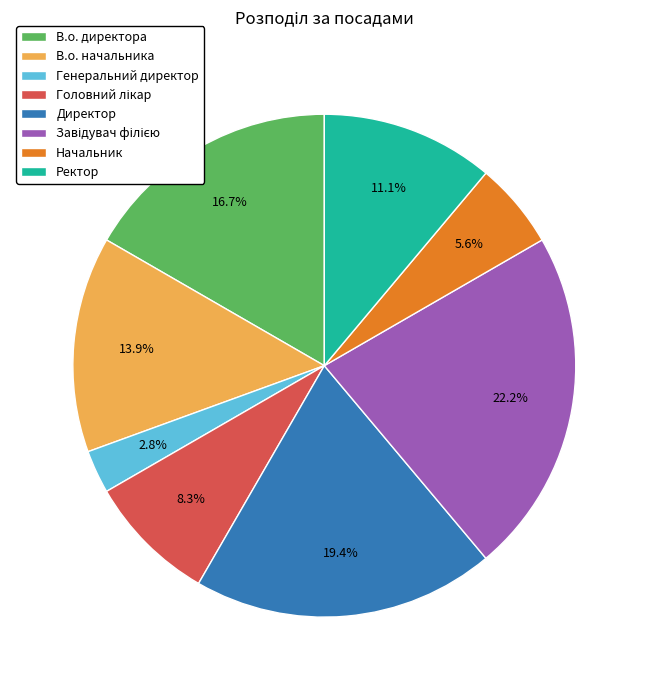

Approximately how many times larger is the value at Директор compared to В.о. начальника?

1.4